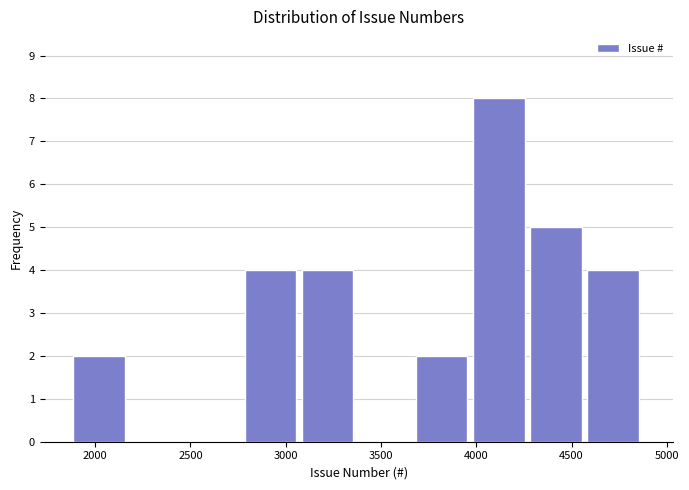

Reading left to right, transcribe this chart: for each bar, give the range it covers on the x-axis and its height. Neither the bar edges nor the heights are printed on the chart, so give them approximately, as read against the axes.

1900 to 2200: 2
2200 to 2500: 0
2500 to 2800: 0
2800 to 3100: 4
3100 to 3400: 4
3400 to 3700: 0
3700 to 4000: 2
4000 to 4300: 8
4300 to 4600: 5
4600 to 4900: 4